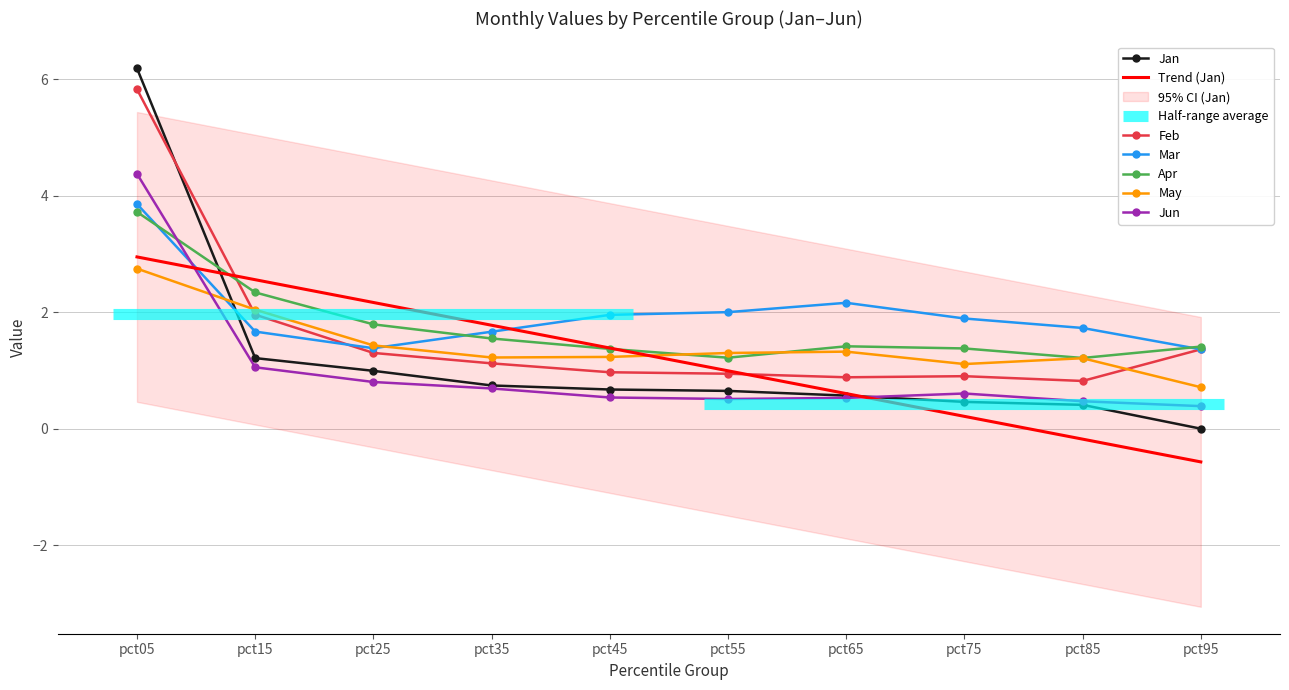

The value of Mar at pct25 is 0.5. True or false?

False